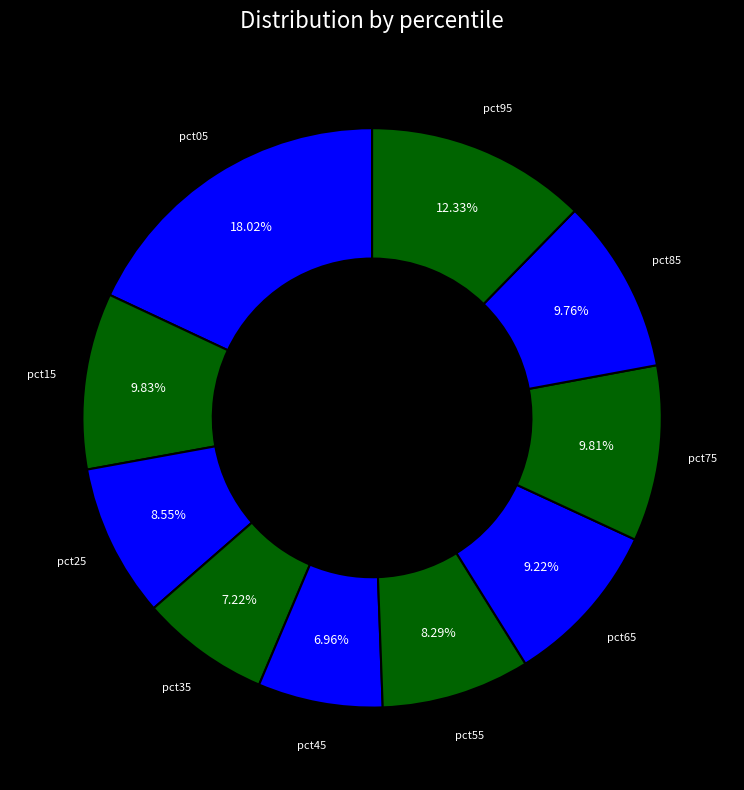

How many slices are in this pie chart?

10